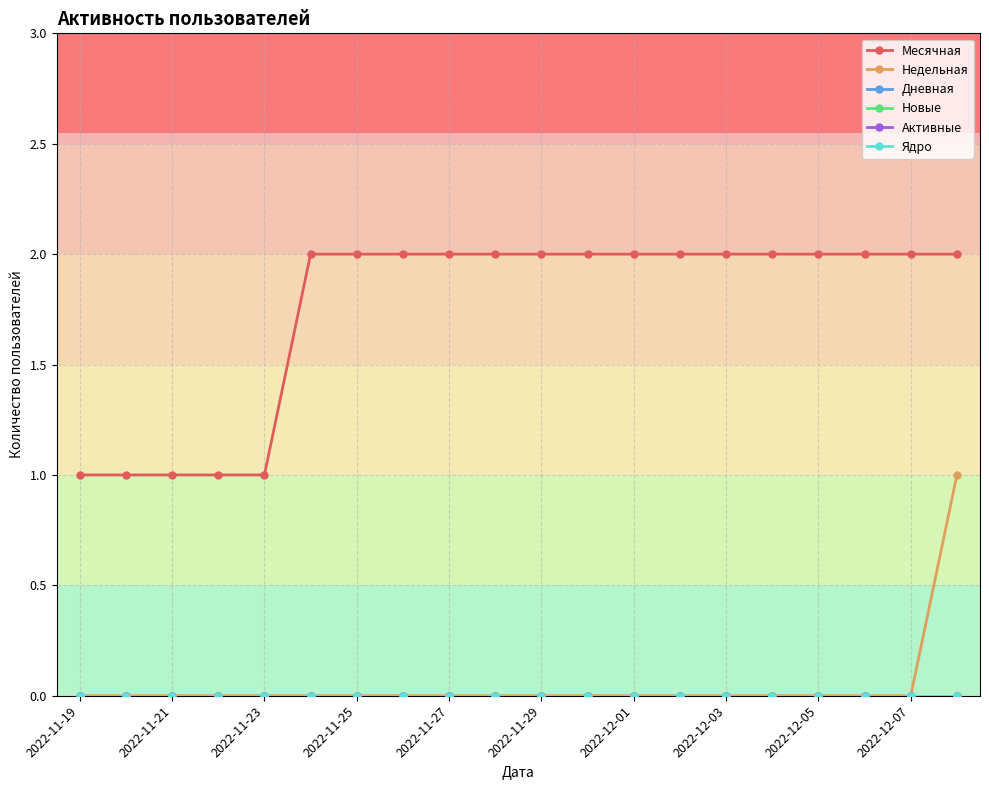

Is this an area chart (filled region under the line)?

No